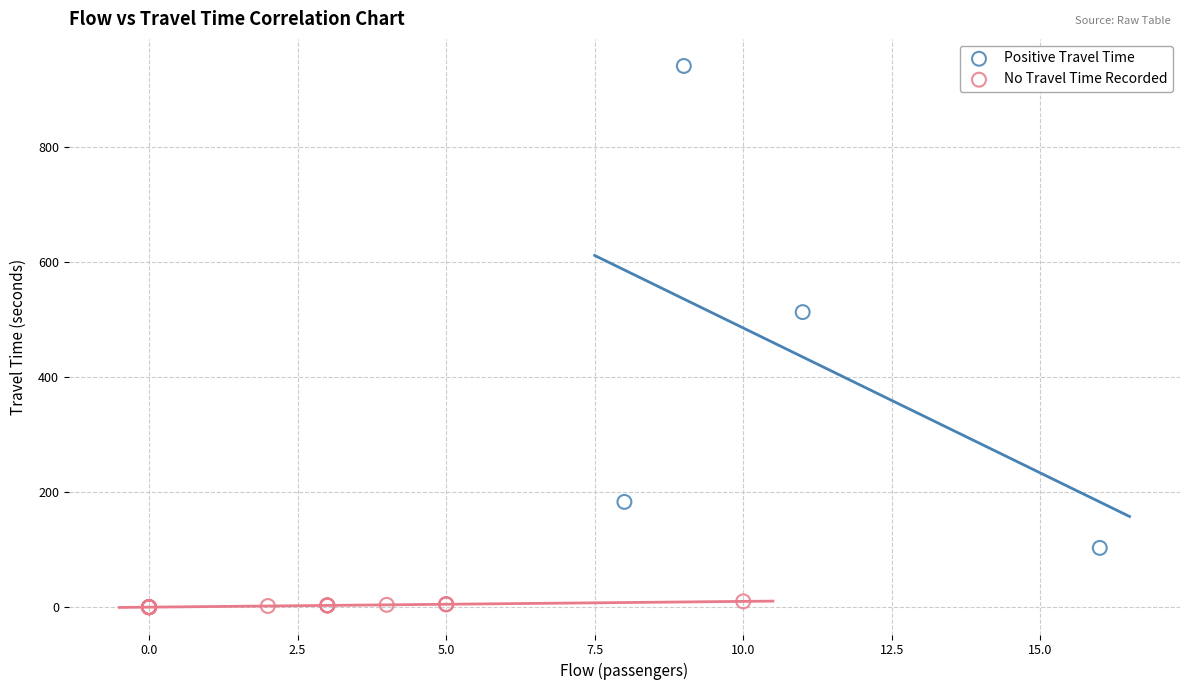

Which series has the largest Y range (max minus min)?

Positive Travel Time